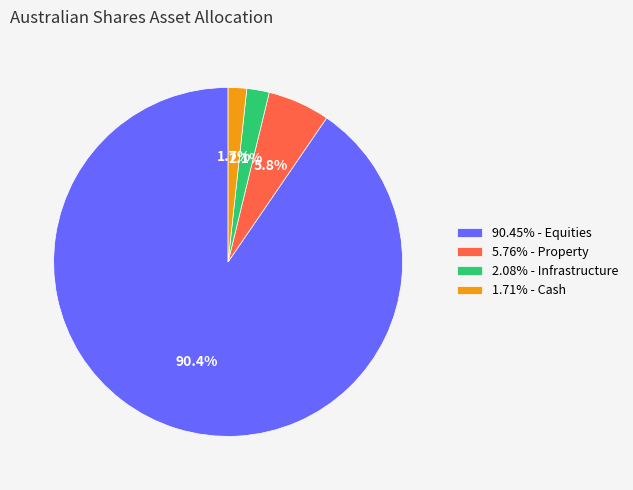

To the nearest percent, what is the average slice percentage?

25%